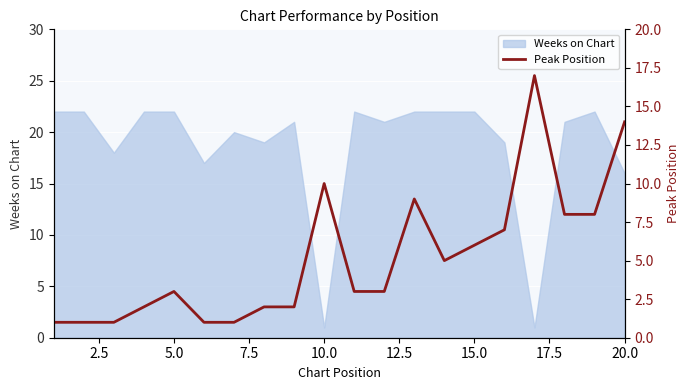

What is the difference between the maximum and minimum values?

16